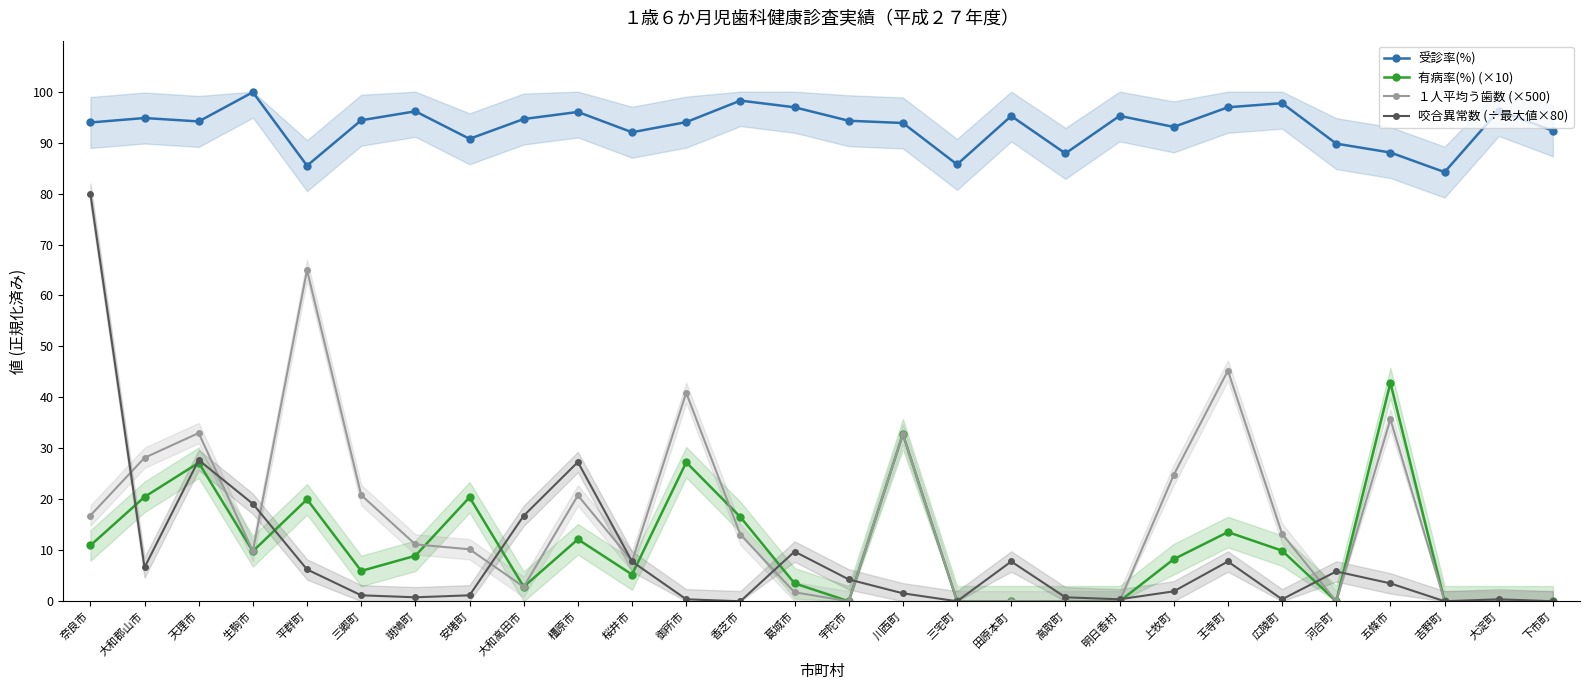

Is it true that 受診率(%) equals 130.1 at 吉野町?

False